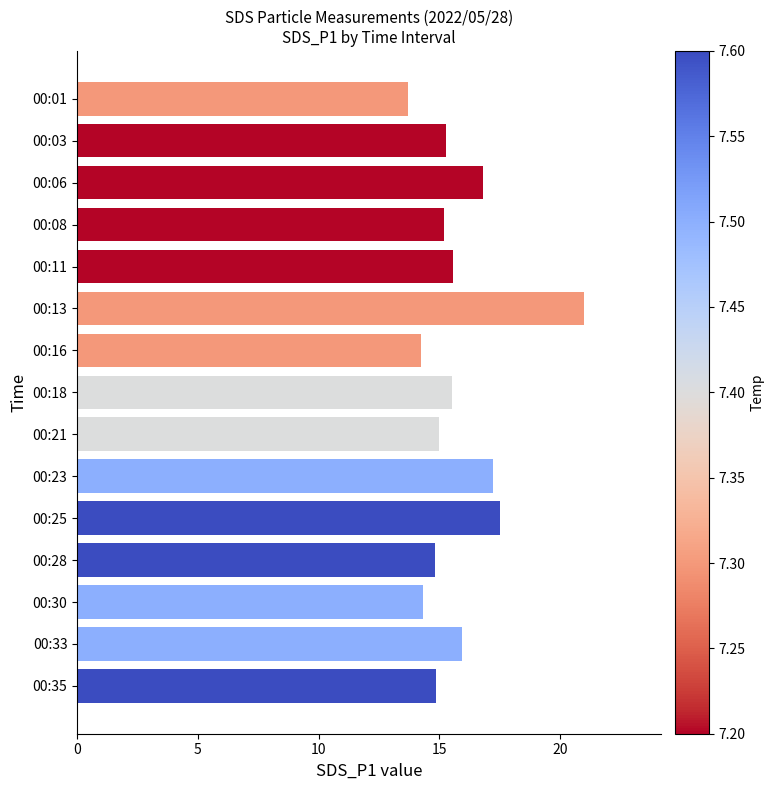

What is the difference between the values at 00:13 and 00:16?

6.8